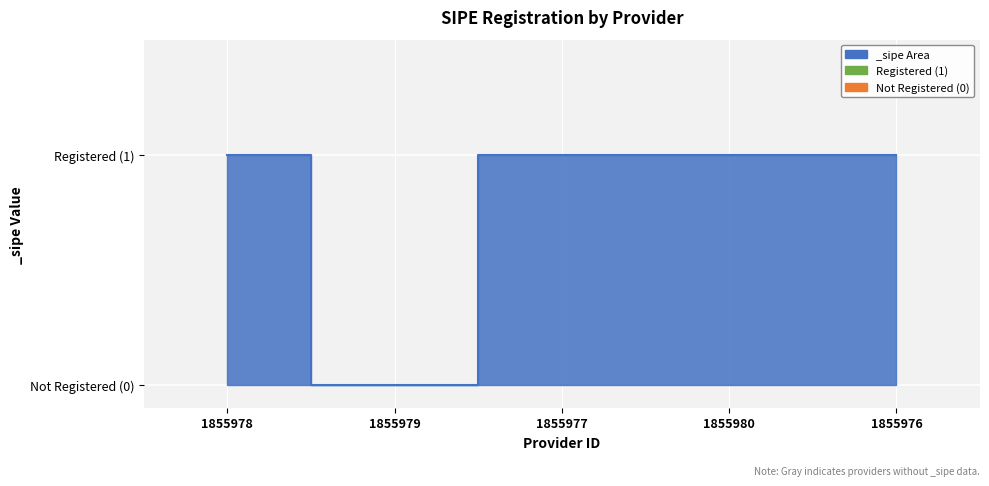

What value does the data have at 1855978?

1